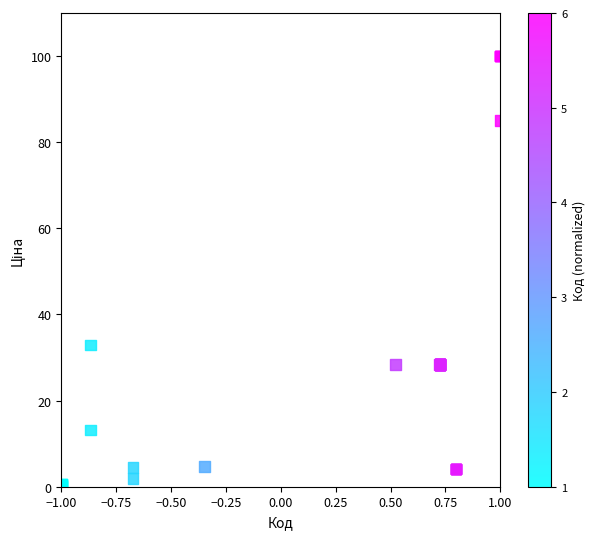

What Y value in the scatter plot is closest to 50?

32.9